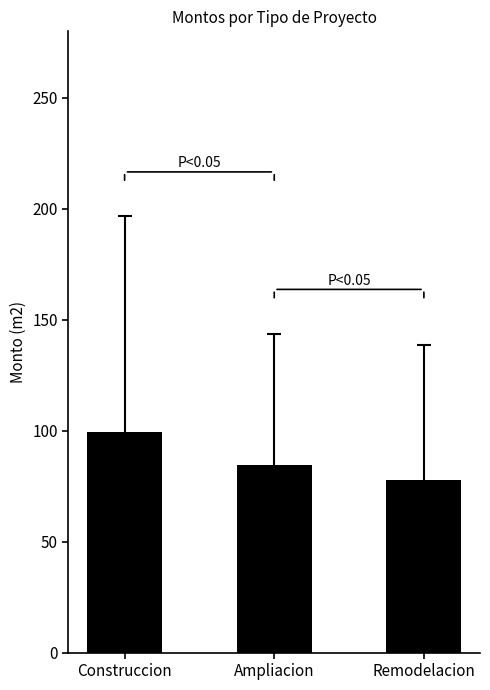

The value at Remodelacion is 112.2. True or false?

False